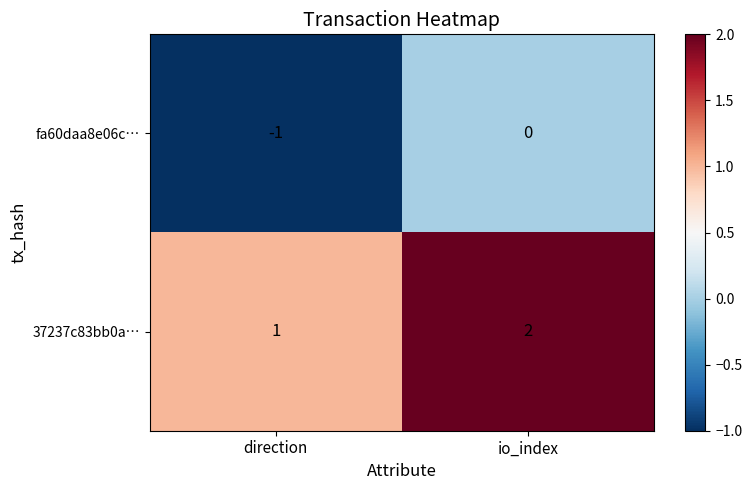

The value of fa60daa8e06c… at direction is -1. True or false?

True